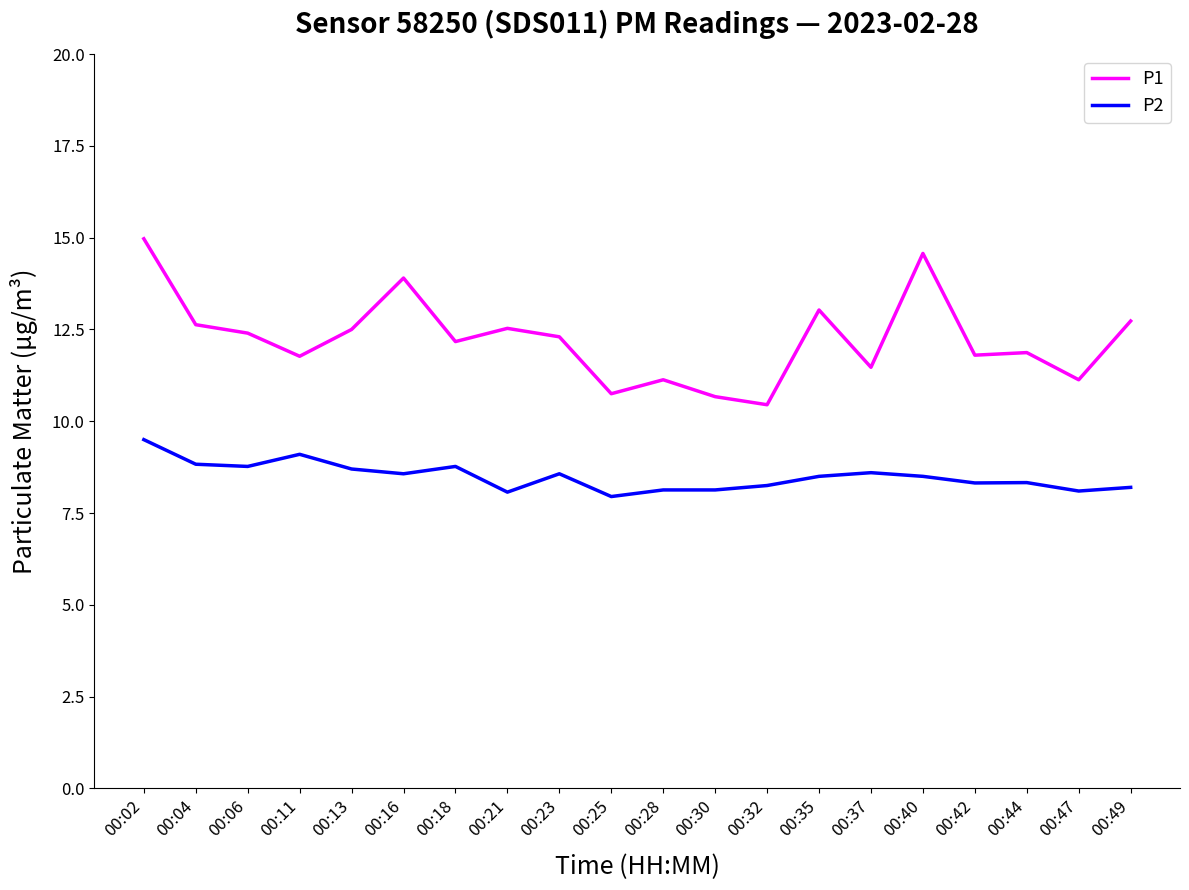

Is it true that P2 equals 4.8 at 00:04?

False